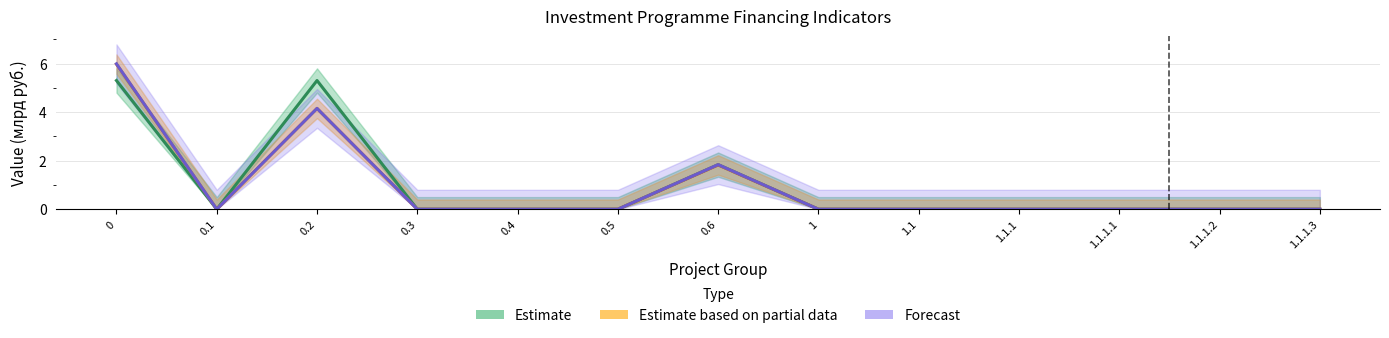

Reading left to right, what are all the values shown in this chart?

Estimate: 0=5.3	0.1=0.0	0.2=5.3	0.3=0.0	0.4=0.0	0.5=0.0	0.6=1.8	1=0.0	1.1=0.0	1.1.1=0.0	1.1.1.1=0.0	1.1.1.2=0.0	1.1.1.3=0.0
Estimate based on partial data: 0=6.0	0.1=0.0	0.2=4.2	0.3=0.0	0.4=0.0	0.5=0.0	0.6=1.8	1=0.0	1.1=0.0	1.1.1=0.0	1.1.1.1=0.0	1.1.1.2=0.0	1.1.1.3=0.0
Forecast: 0=6.0	0.1=0.0	0.2=4.2	0.3=0.0	0.4=0.0	0.5=0.0	0.6=1.8	1=0.0	1.1=0.0	1.1.1=0.0	1.1.1.1=0.0	1.1.1.2=0.0	1.1.1.3=0.0